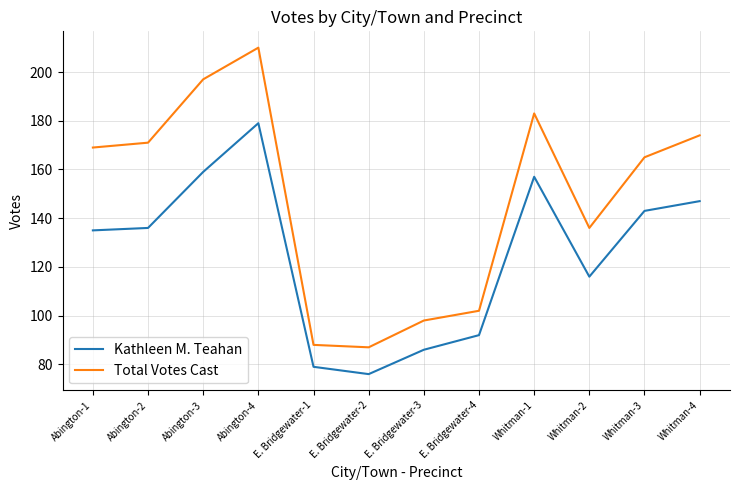

Which series has the largest total across all categories?

Total Votes Cast